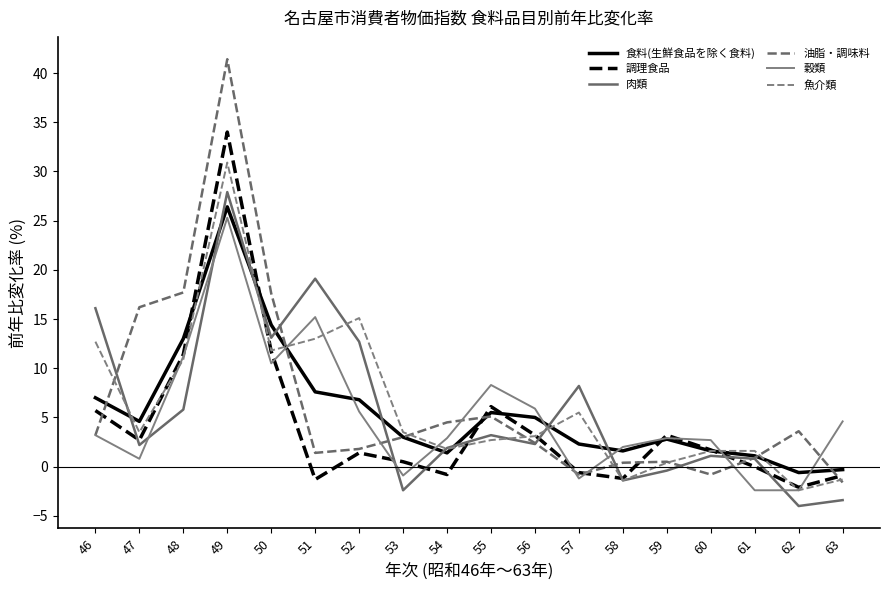

True or false: 肉類 has a value of 2.2 at 47.

True